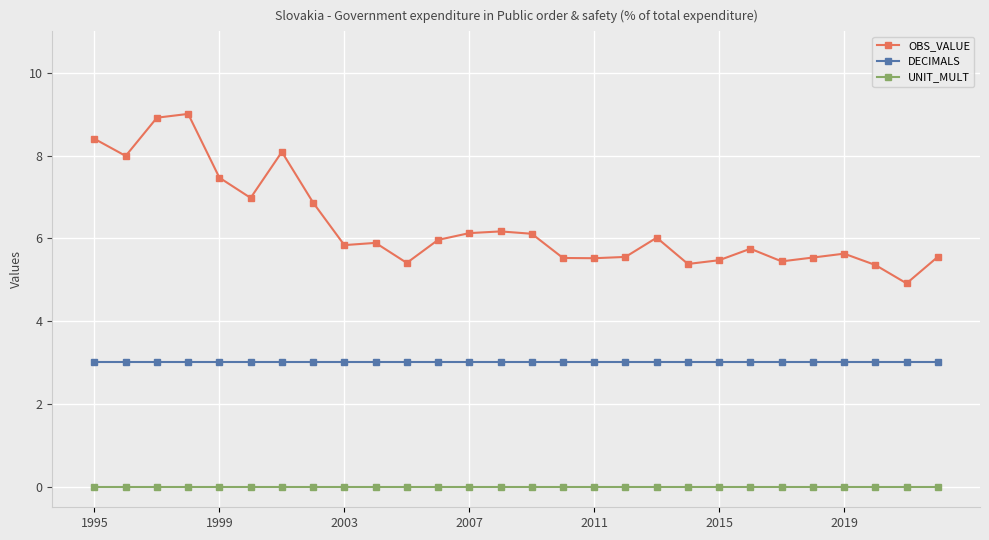

At how many categories does at least one series exceed 1?

28